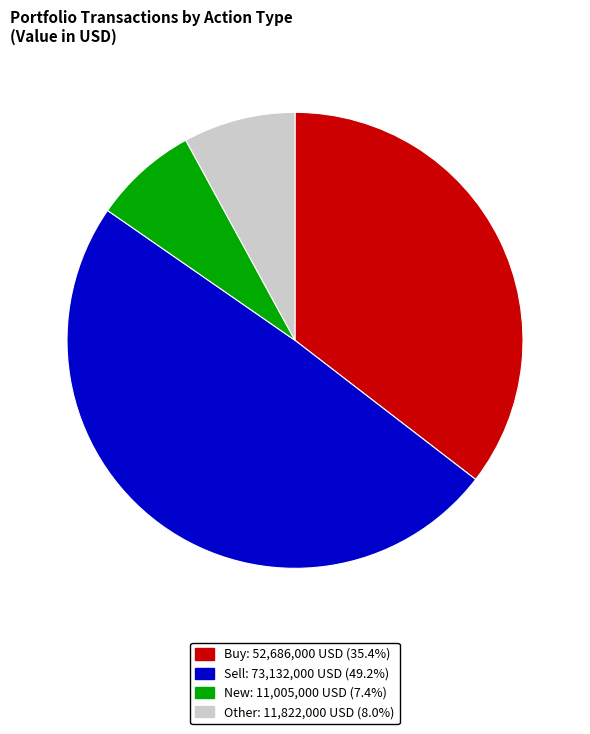

Is it true that Sell is 40% of the pie?

False